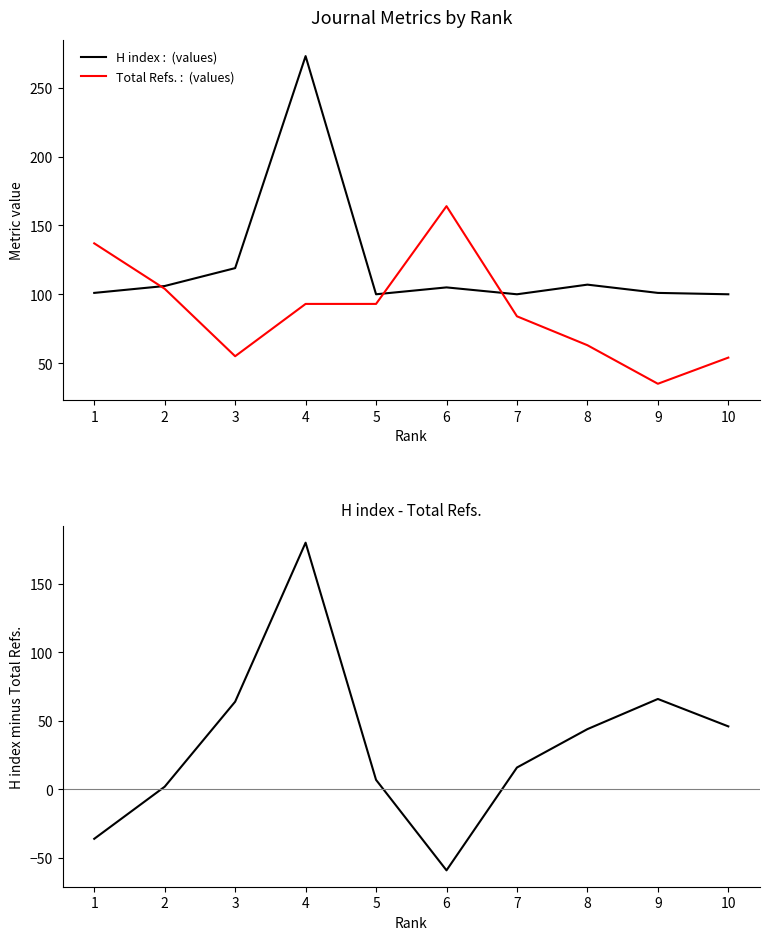

In Total Refs., how many points are higher than both neighbors (excluding endpoints)?

1